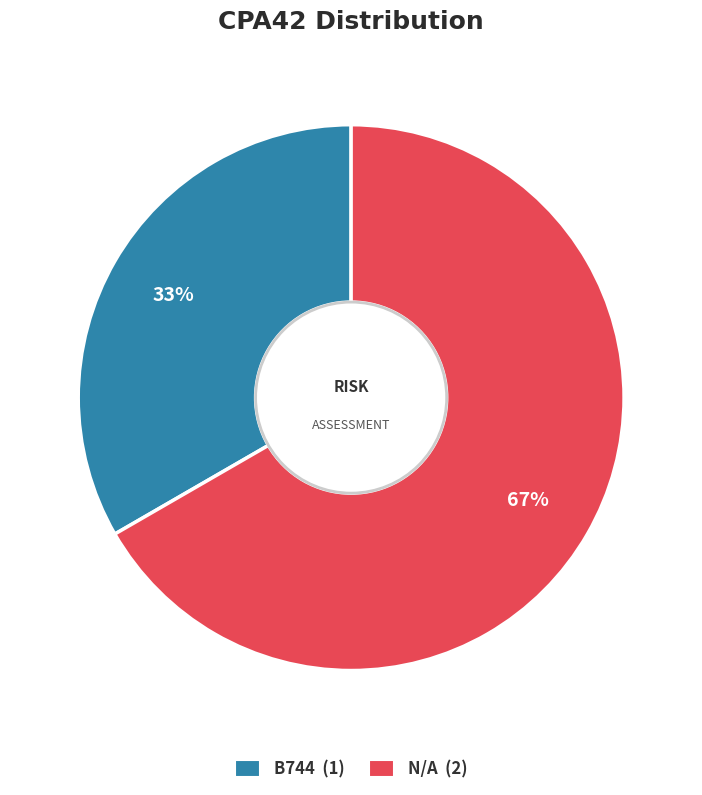

Combined, do N/A and B744 account for over 50%?

Yes